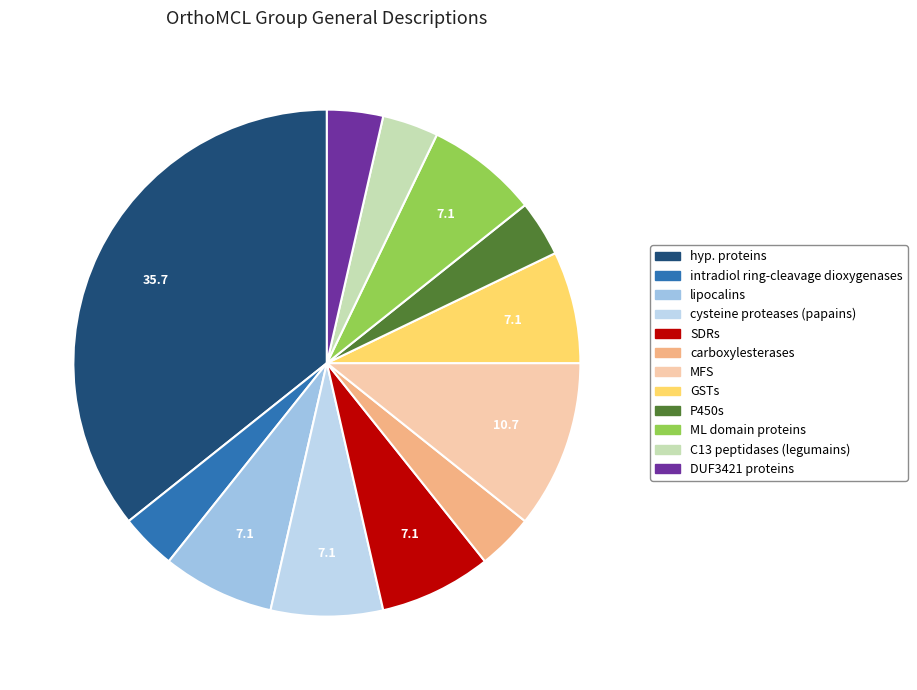

To the nearest percent, what percentage of the pie is carboxylesterases?

4%